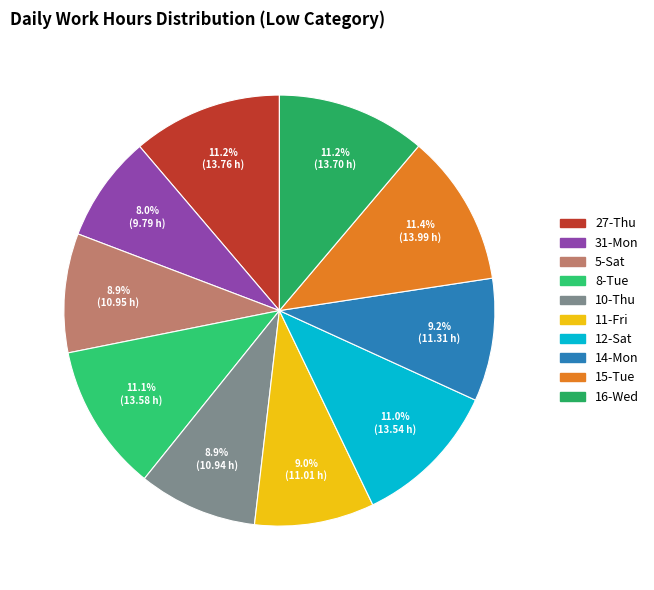

Which slice is the smallest?

31-Mon